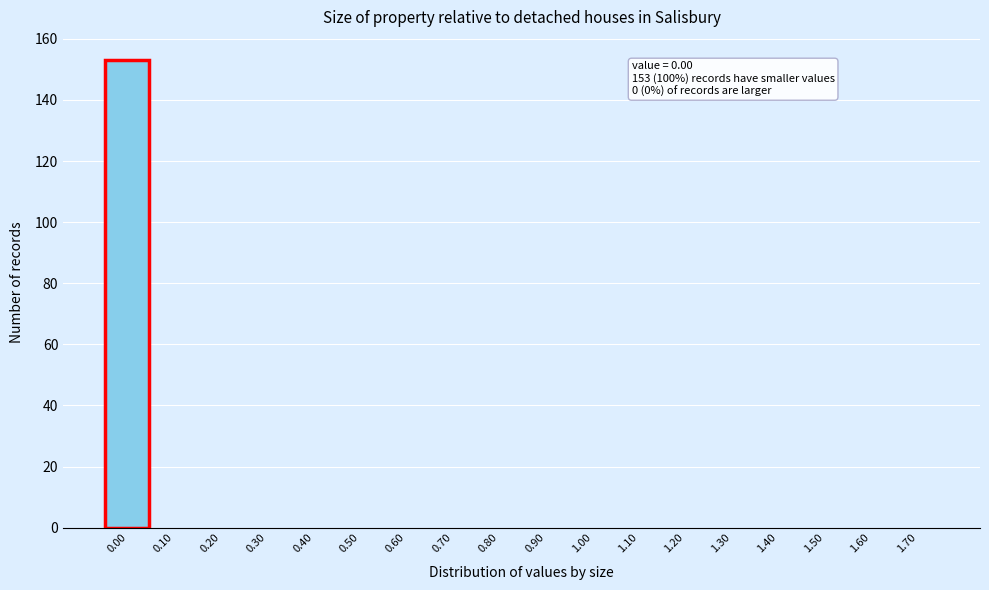

Reading left to right, transcribe all the data shown in this chart.

0.00=153	0.10=0	0.20=0	0.30=0	0.40=0	0.50=0	0.60=0	0.70=0	0.80=0	0.90=0	1.00=0	1.10=0	1.20=0	1.30=0	1.40=0	1.50=0	1.60=0	1.70=0